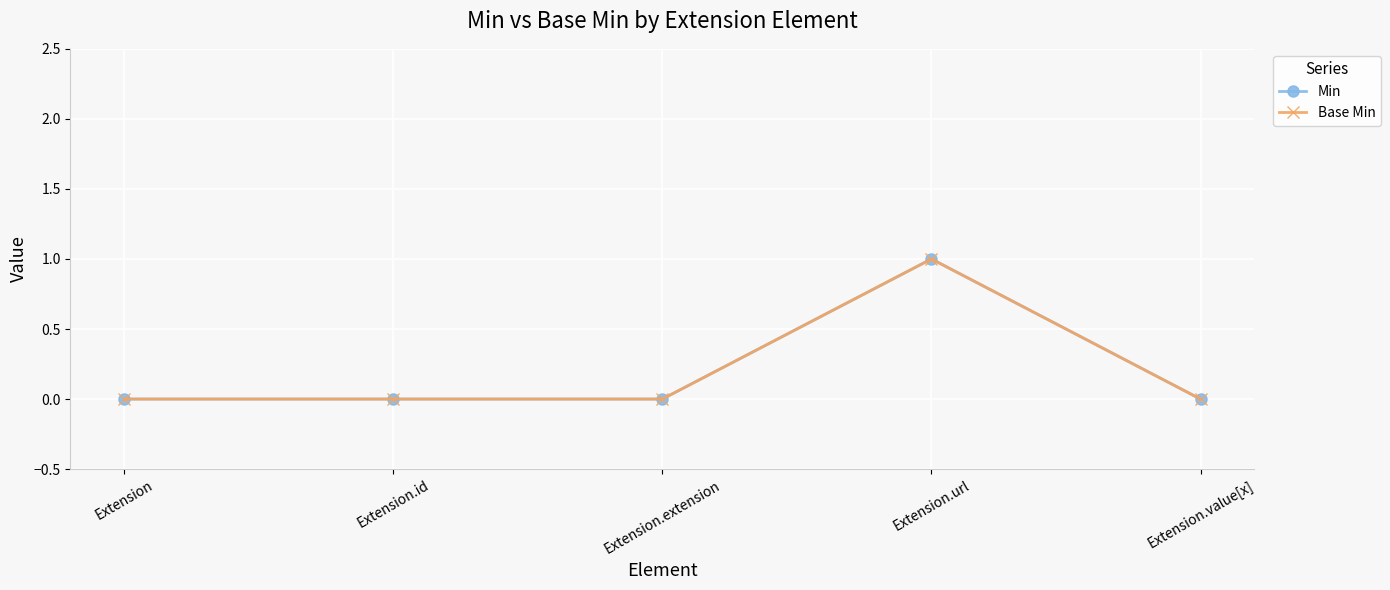

Which series changed the most between Extension and Extension.id?

Min